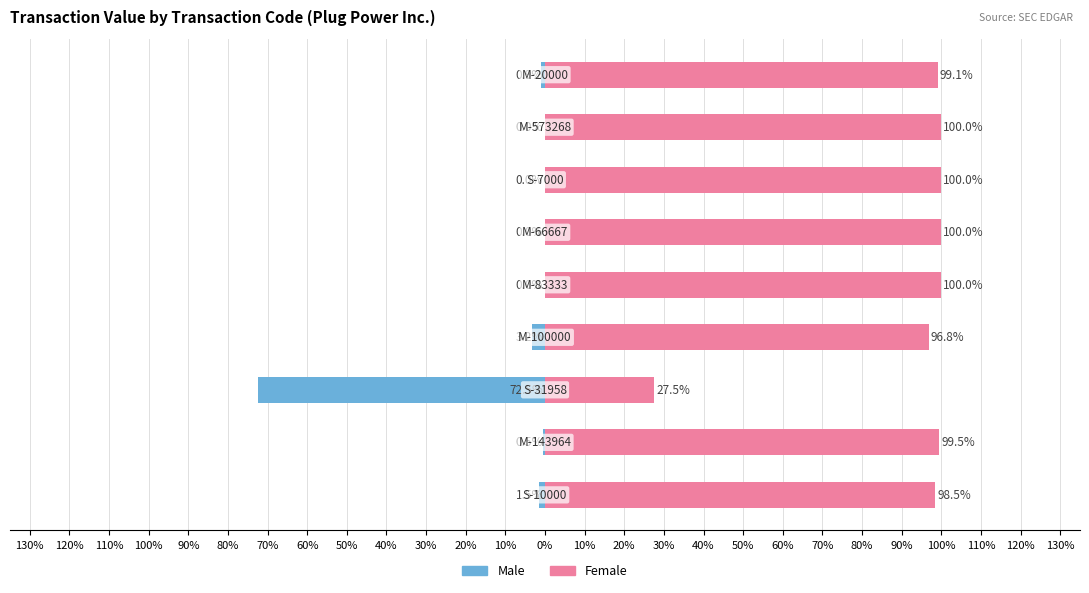

What is the maximum value for Female?

100.0